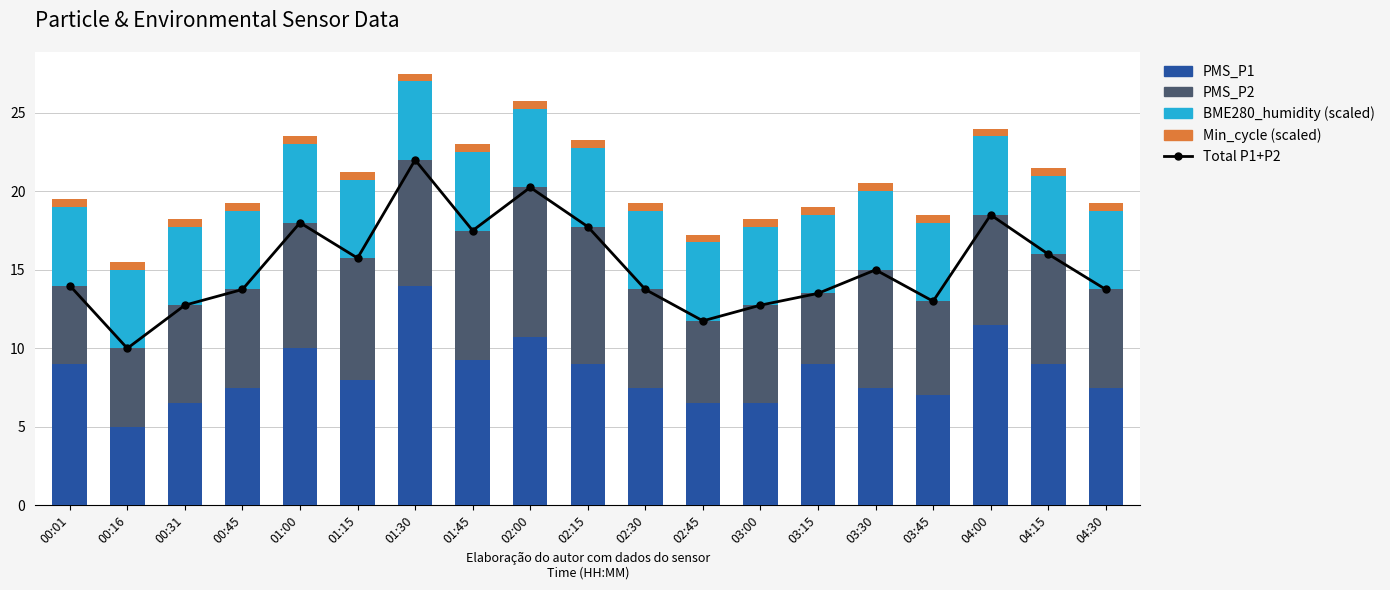

What is the difference between the second highest and minimum values in the Total P1+P2 series?

10.2